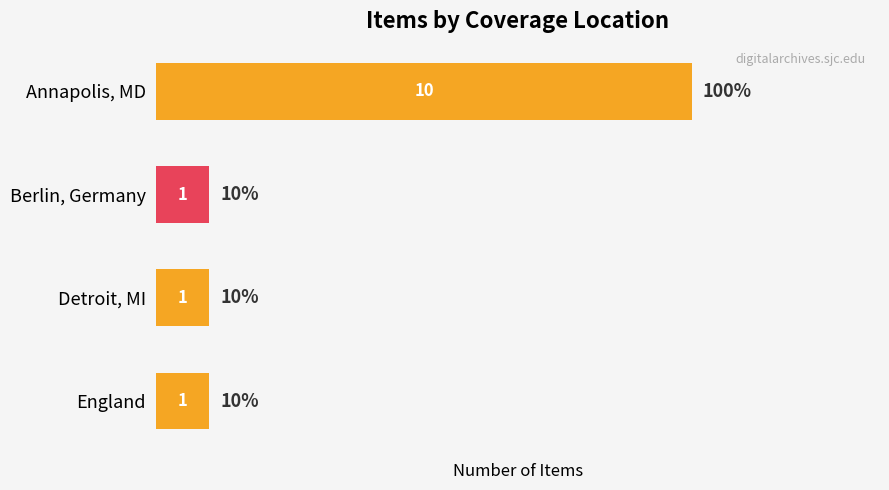

What is the label of the 2nd bar from the bottom?

Detroit, MI